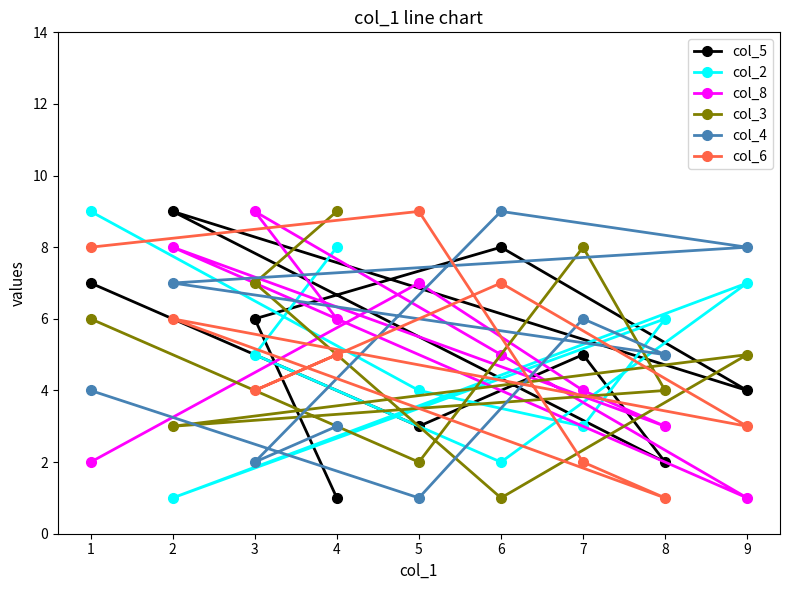

List the labels in order of col_3 value, smallest first.

6, 5, 2, 8, 9, 1, 3, 7, 4